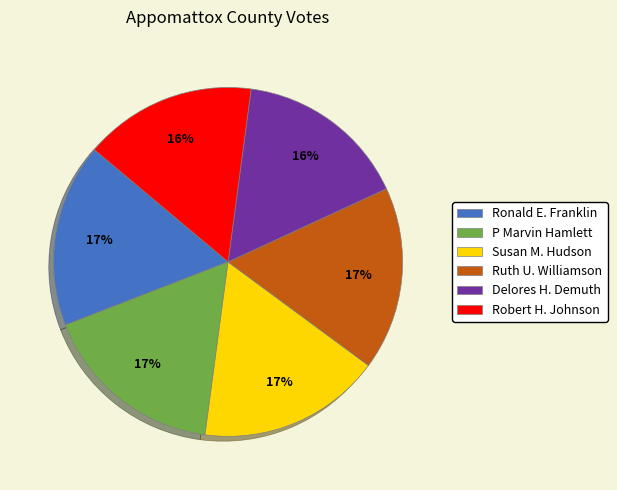

True or false: Susan M. Hudson accounts for 4% of the total.

False